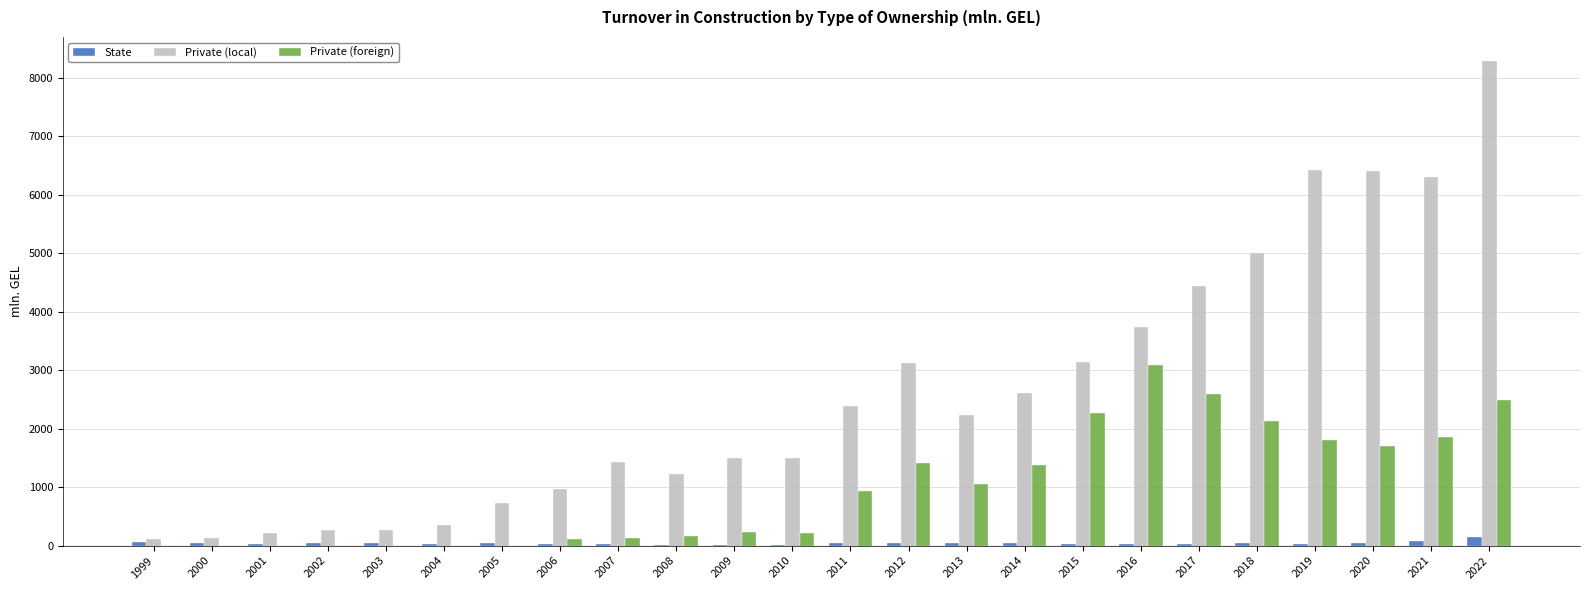

Between 2000 and 2008, which series saw the biggest shift?

Private (local)